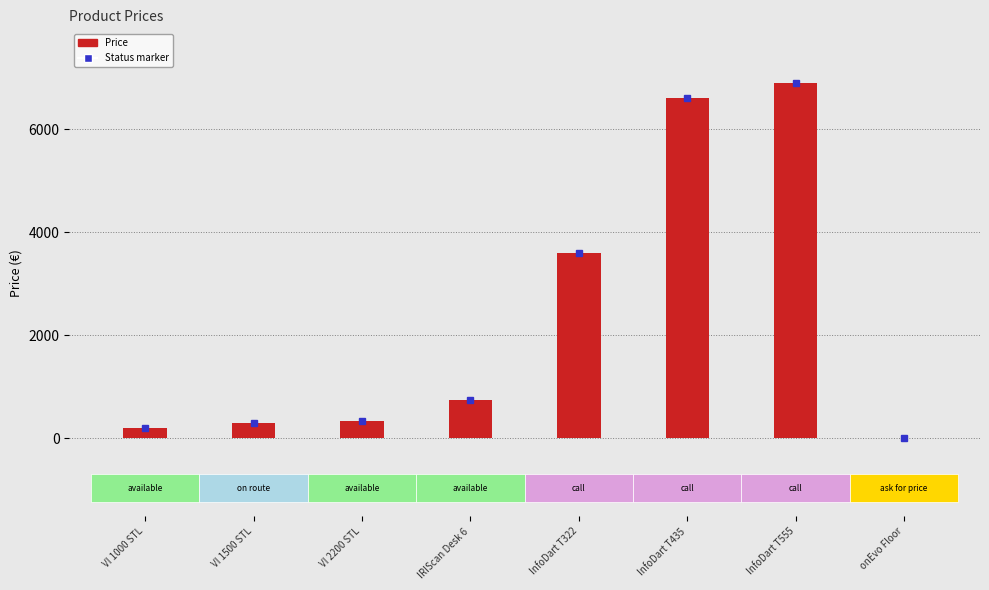

What position from the left is InfoDart T435?

6